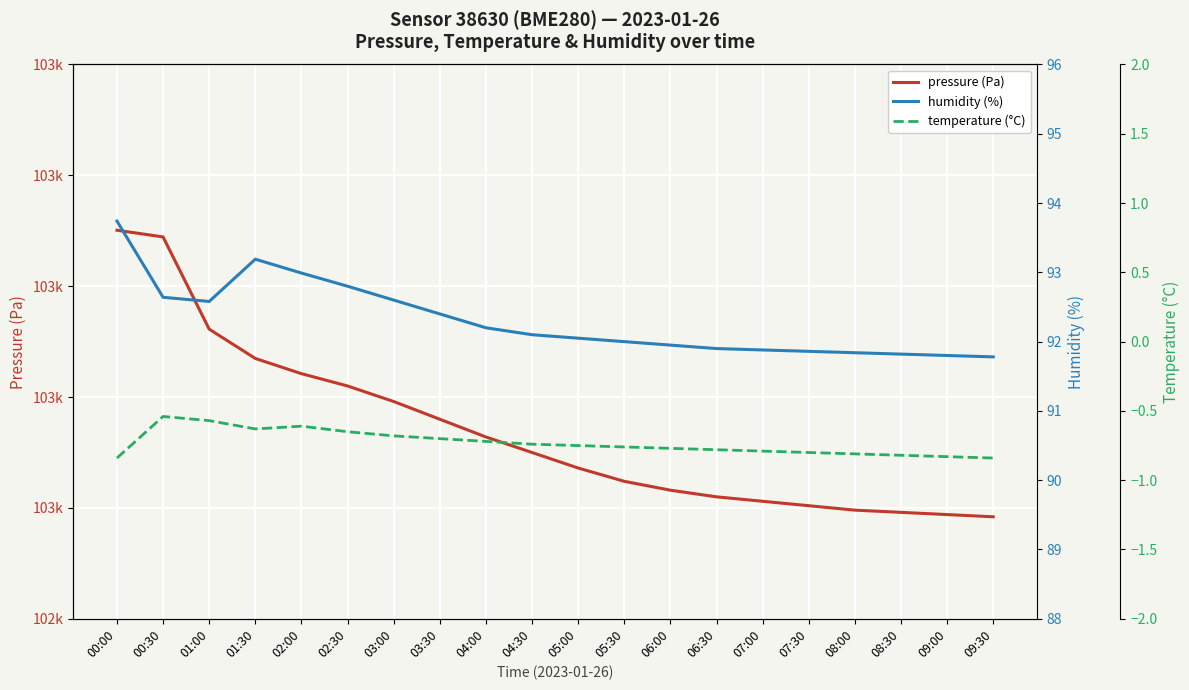

What is the sum of the pressure (Pa) values at 05:30 and 05:00?

205130.0